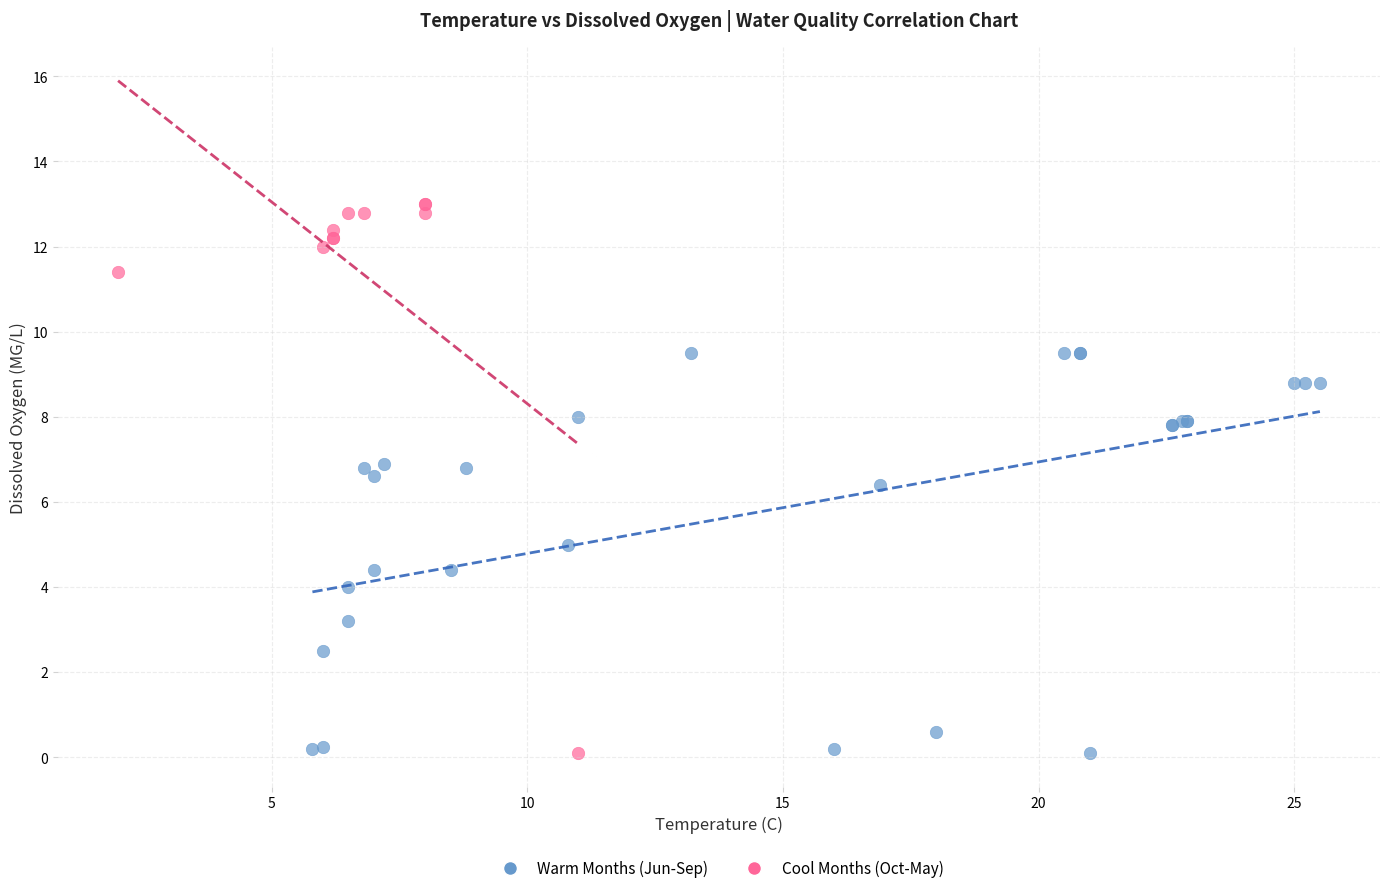

Which series has the widest spread of Y values?

Cool Months (Oct-May)